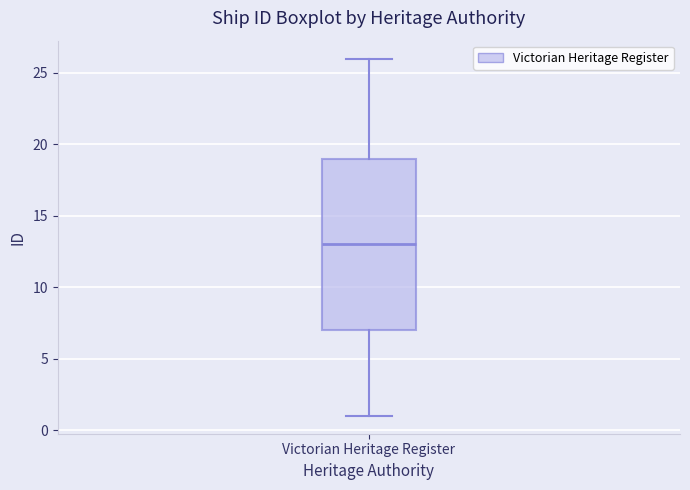

Transcribe this box plot: give where the median line is, the range the box spans, and where the two whiskers end, as read against the y-axis. The values are not printed on the chart, so give them approximately, as read against the axis.

median 13, box 7 to 19, whiskers 1 to 26